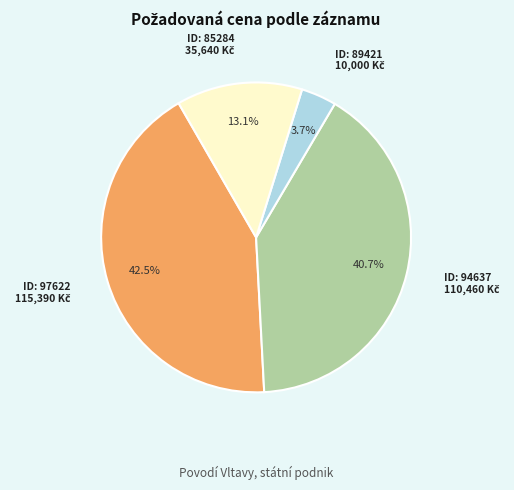

Does any single category account for the majority?

No